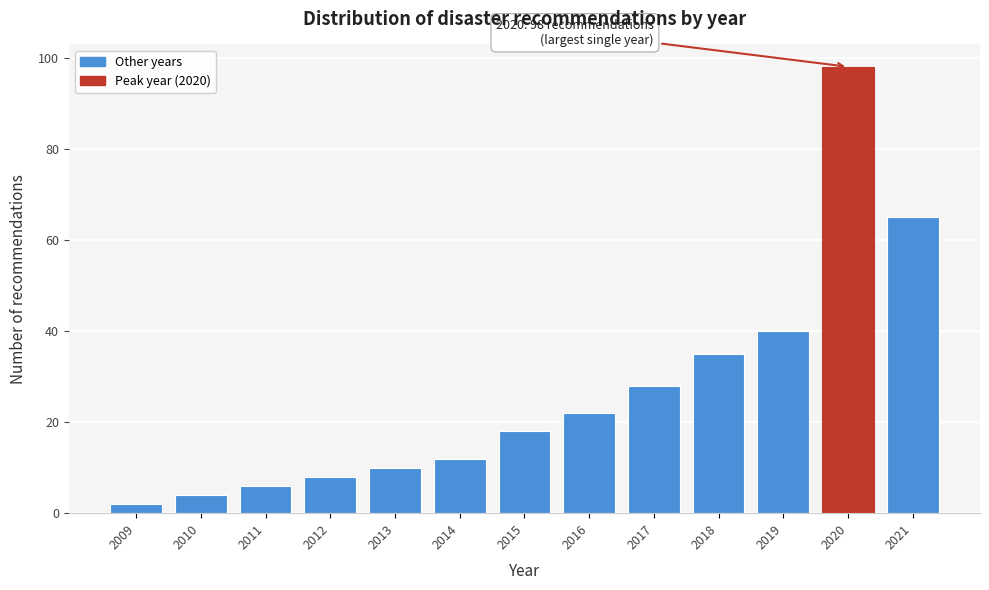

Reading left to right, what are all the values shown in this chart?

2009=2	2010=4	2011=6	2012=8	2013=10	2014=12	2015=18	2016=22	2017=28	2018=35	2019=40	2020=98	2021=65